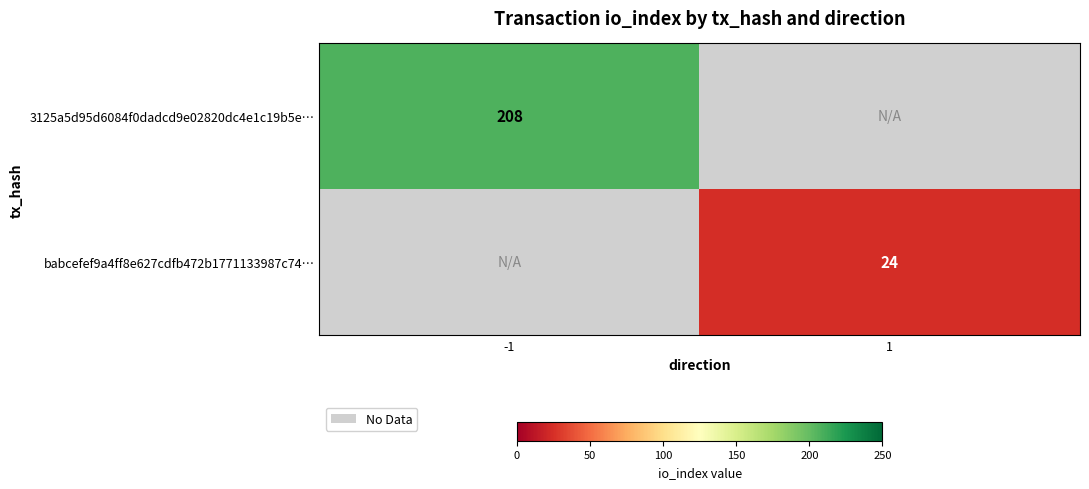

How many distinct data groups are displayed?

2